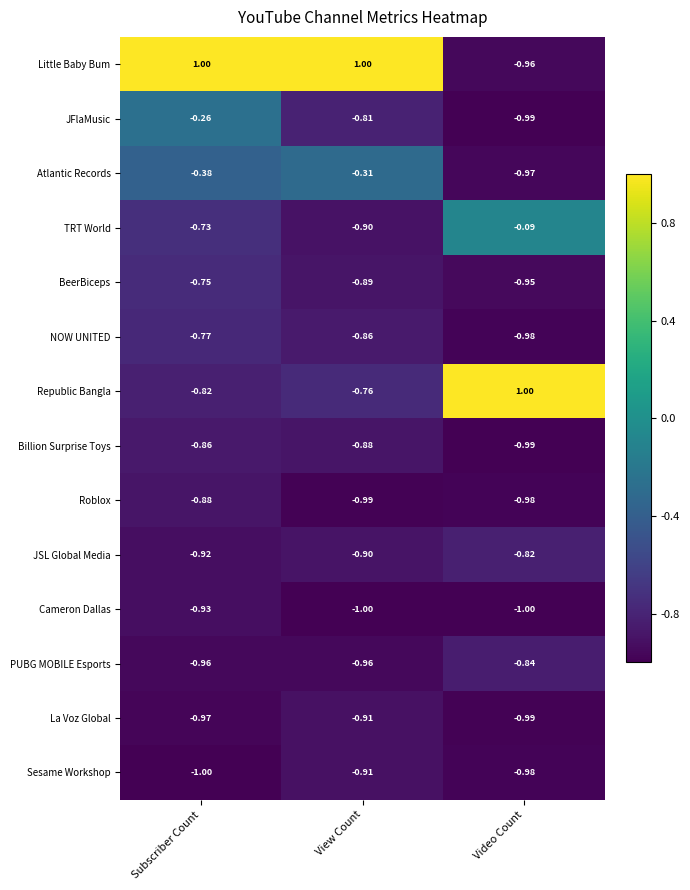

At Subscriber Count, list the series in order from smallest to largest.

Sesame Workshop, La Voz Global, PUBG MOBILE Esports, Cameron Dallas, JSL Global Media, Roblox, Billion Surprise Toys, Republic Bangla, NOW UNITED, BeerBiceps, TRT World, Atlantic Records, JFlaMusic, Little Baby Bum